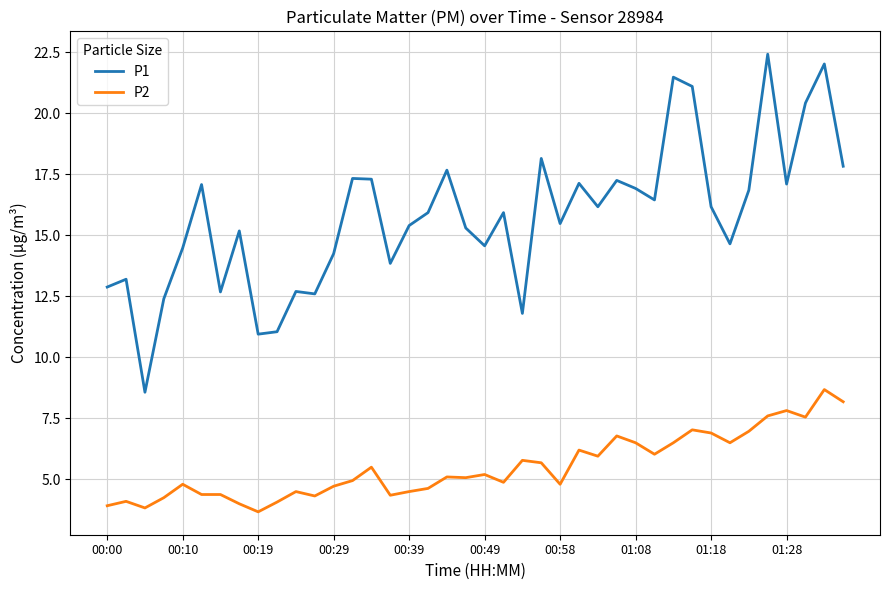

What is the difference between the maximum and minimum values in the P2 series?

5.0